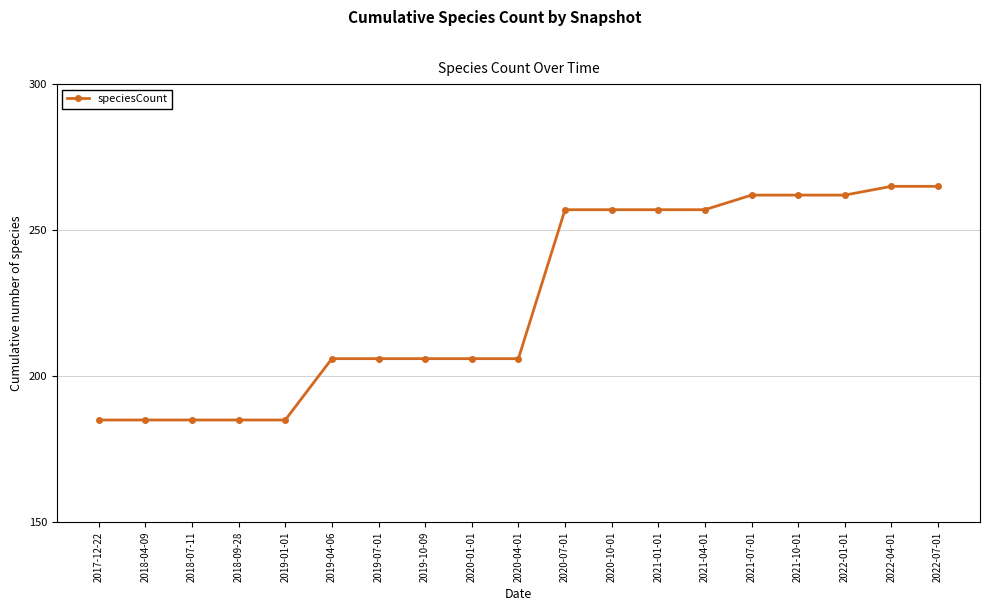

The value at 2019-10-09 is 43. True or false?

False